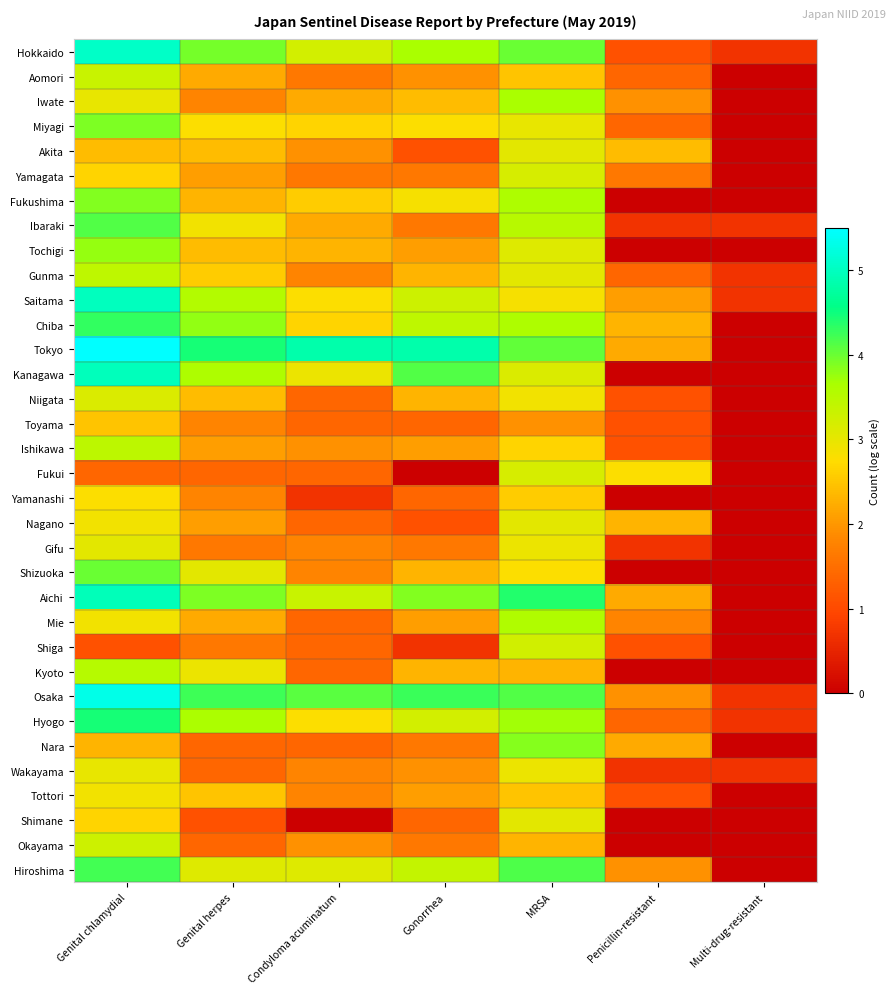

Which label corresponds to the smallest value in the chart?

Multi-drug-resistant